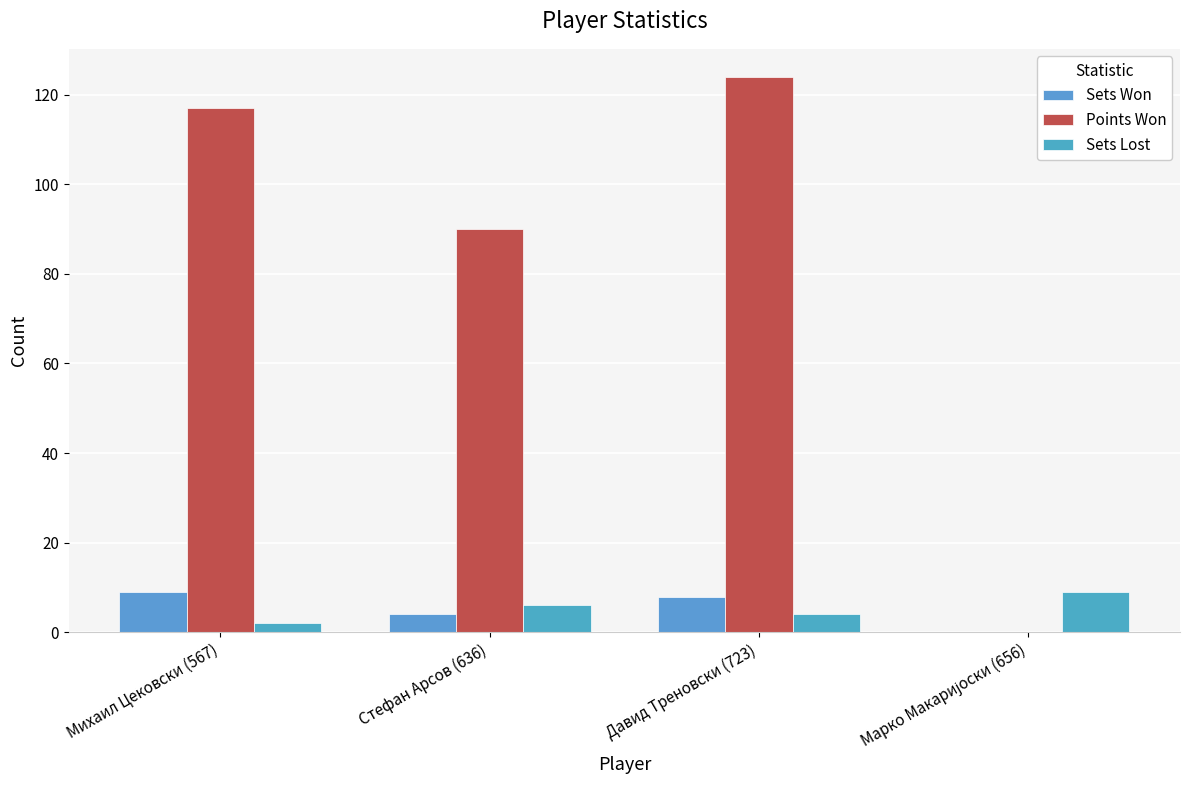

At which label does Sets Won first exceed 8?

Михаил Цековски (567)